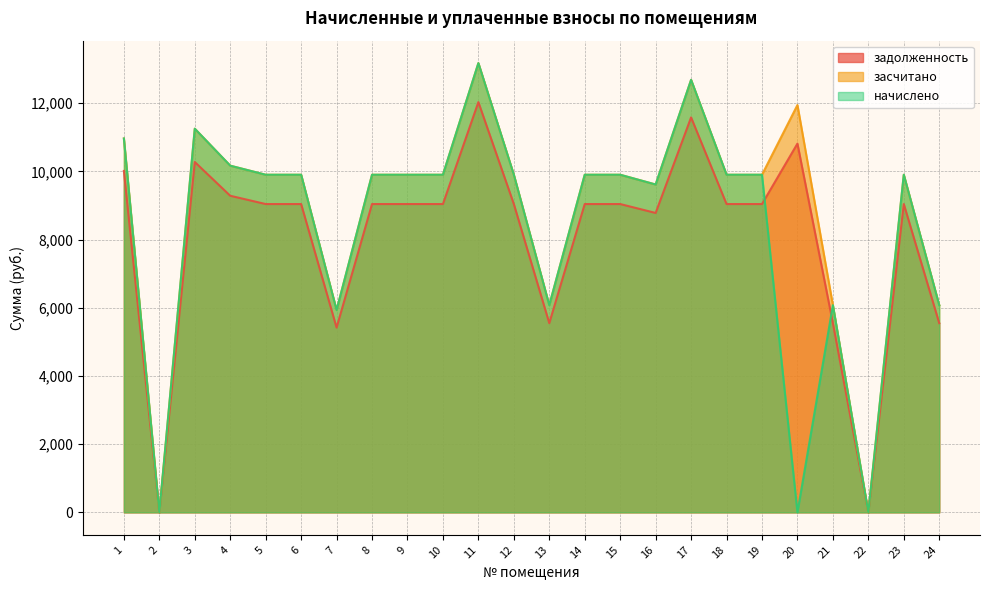

What is the approximate value of задолженность at 12?

9043.0